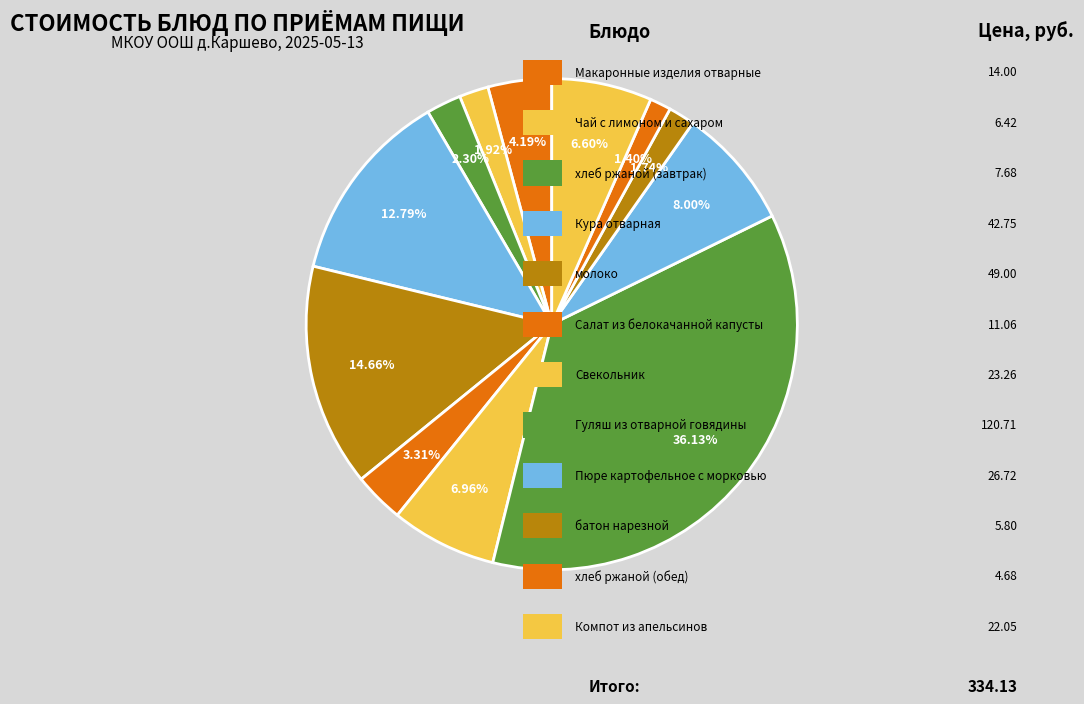

Count the number of slices in the pie.

12